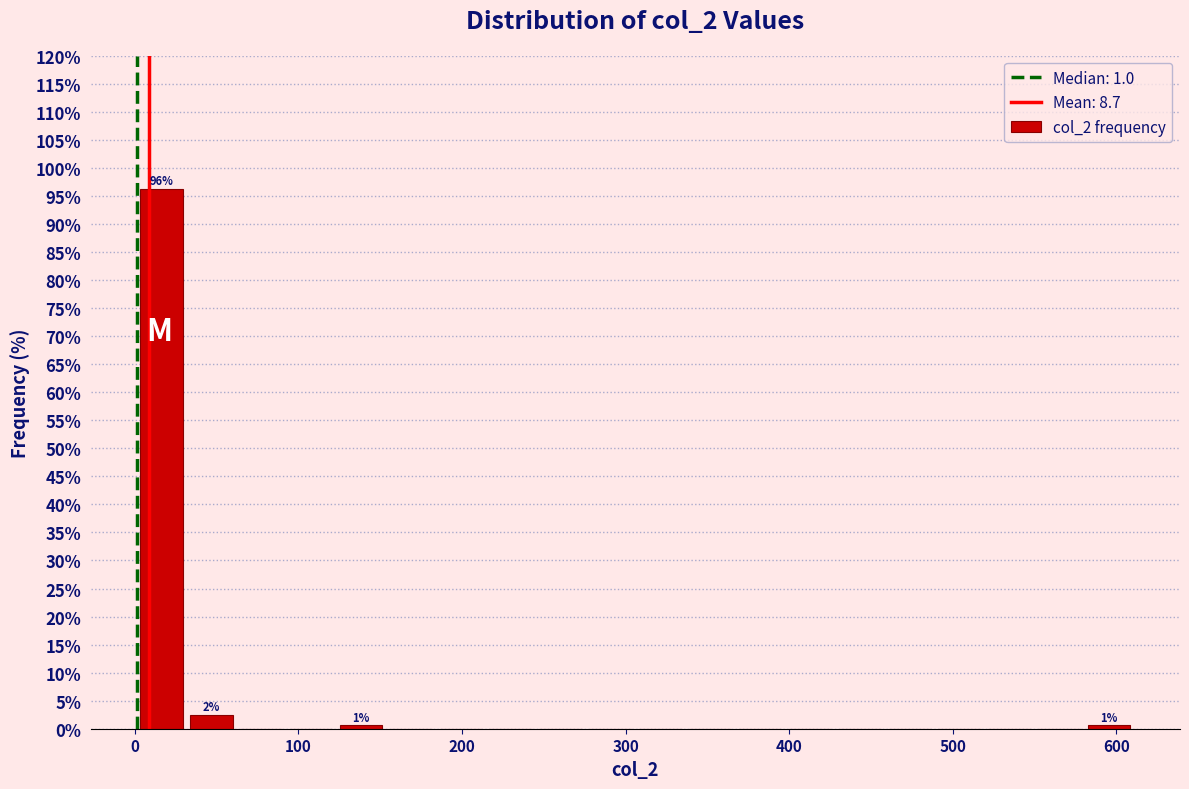

Read against the x-axis, roughly where is the centre of the tallest bar?

20